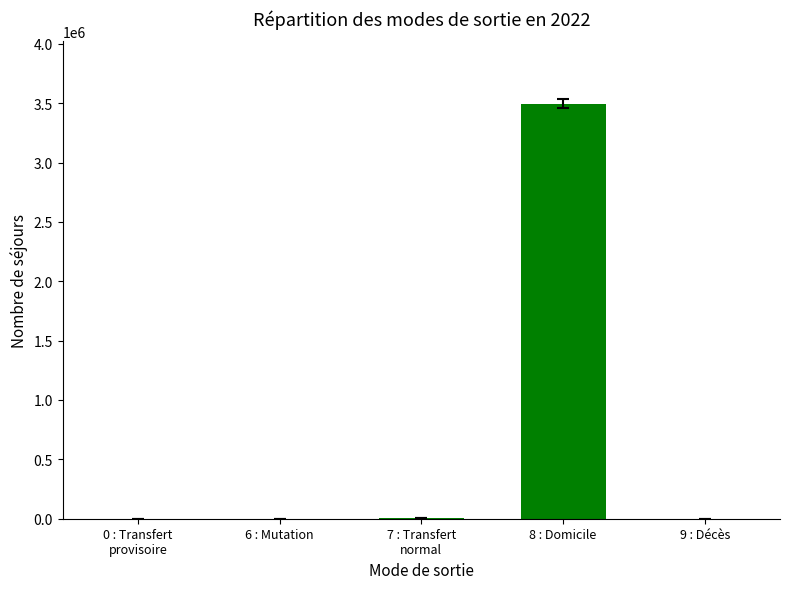

Is it true that the value at 8 : Domicile is 6134611?

False